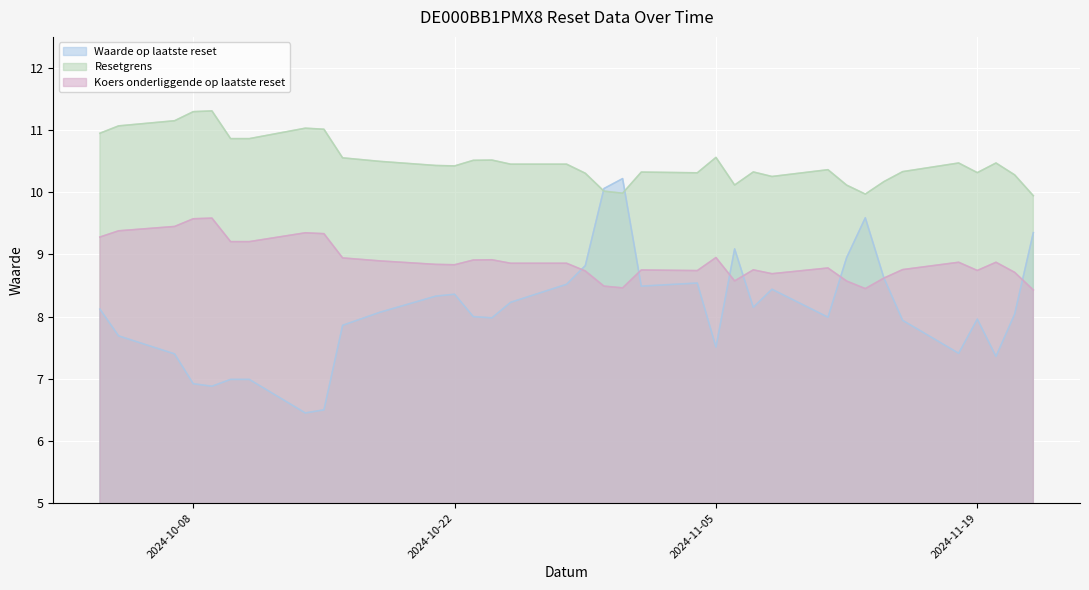

How many series are shown in this chart?

3